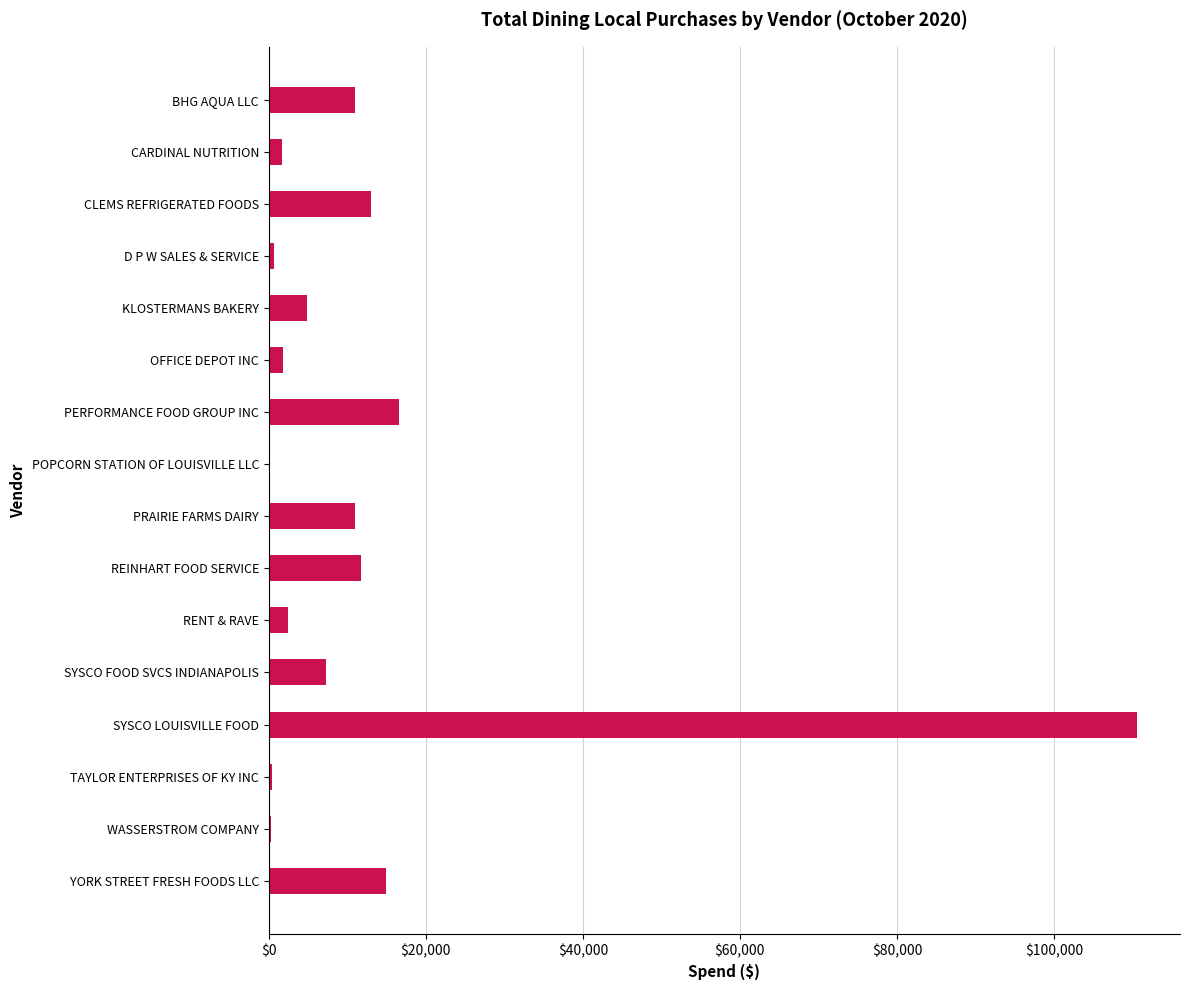

What is the greatest value displayed?

110538.8